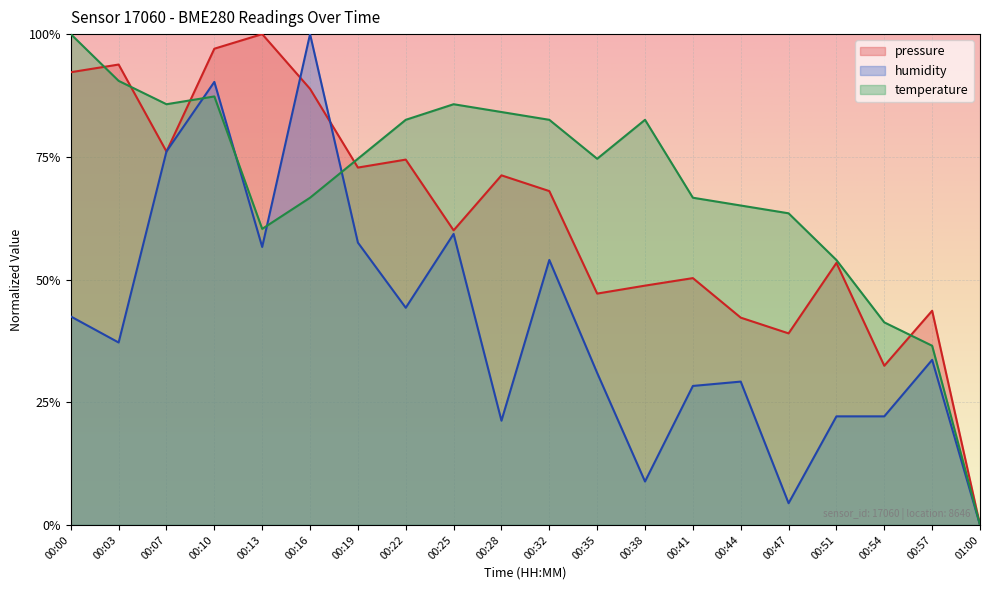

Is the value of pressure at 00:10 greater than the value of temperature at 00:03?

Yes